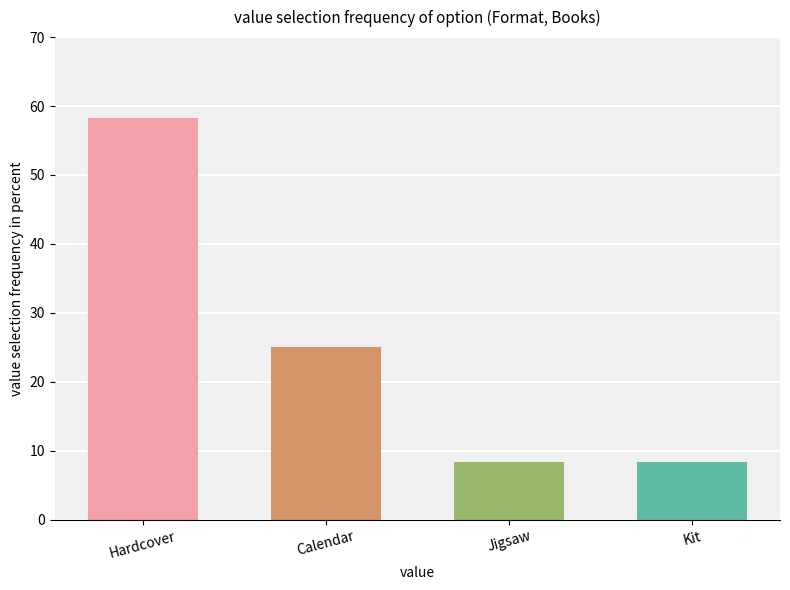

Which has a higher value, Calendar or Kit?

Calendar